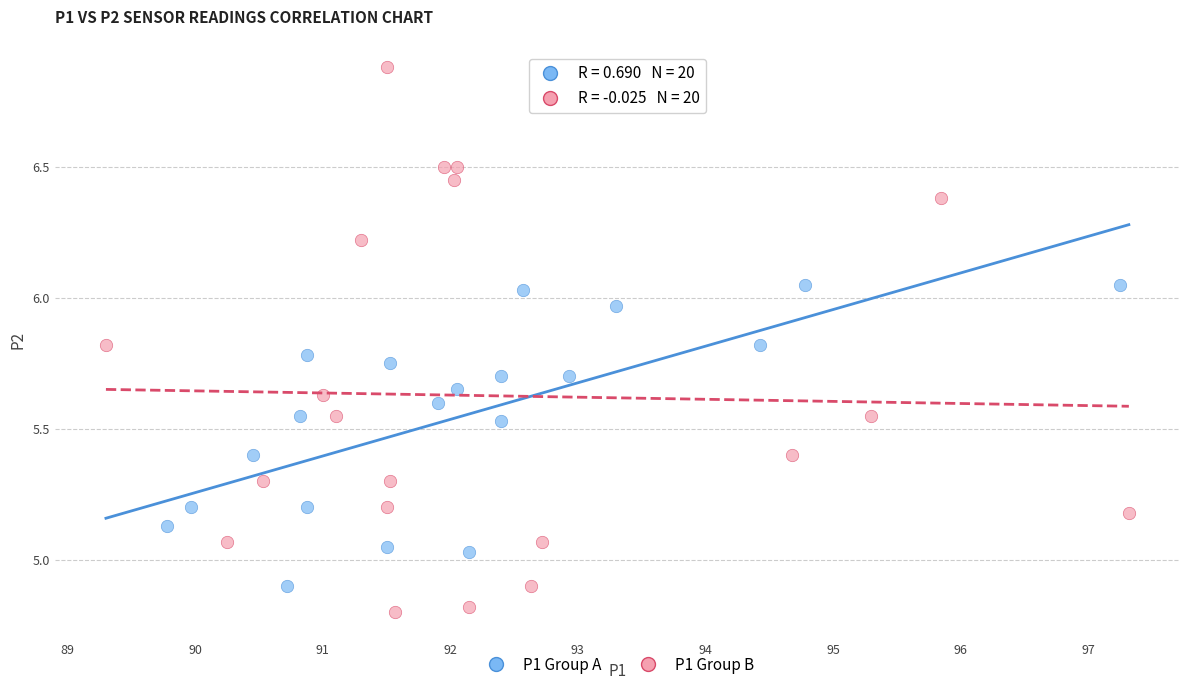

Which series contains the highest Y value?

P1 Group B